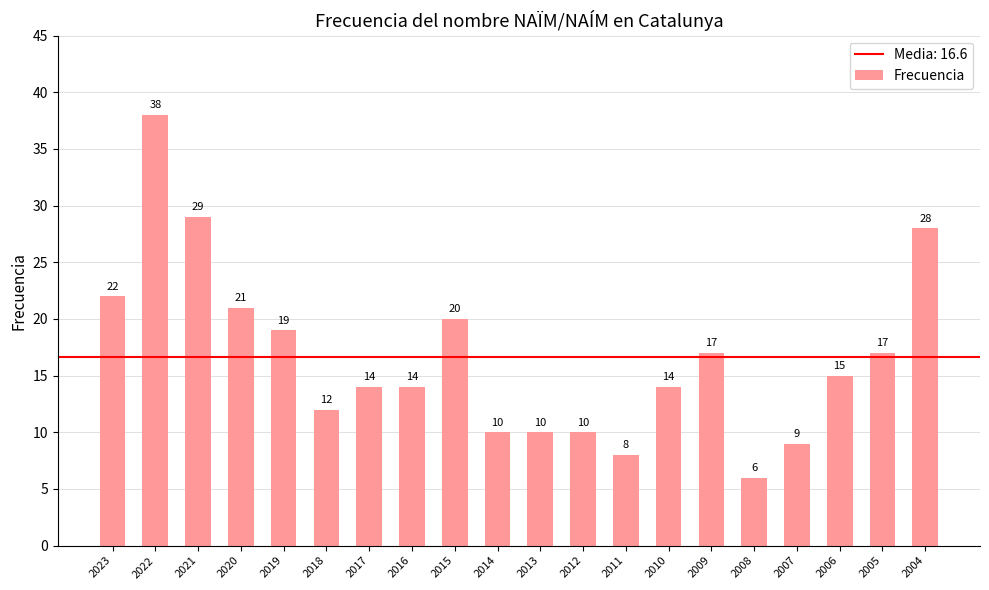

Reading left to right, what are all the values shown in this chart?

22	38	29	21	19	12	14	14	20	10	10	10	8	14	17	6	9	15	17	28